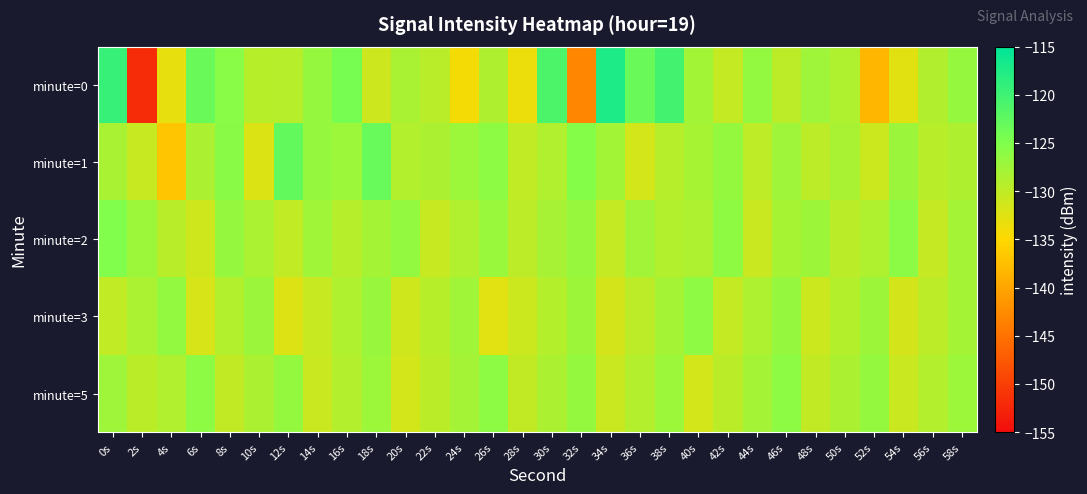

Reading right to left, list all the values displayed in this chart.

minute=0: 58s=-126.7	56s=-129.0	54s=-132.7	52s=-138.4	50s=-128.8	48s=-127.5	46s=-129.8	44s=-126.5	42s=-130.4	40s=-127.8	38s=-120.3	36s=-123.3	34s=-117.3	32s=-143.0	30s=-121.0	28s=-133.5	26s=-128.7	24s=-134.2	22s=-129.6	20s=-128.2	18s=-131.0	16s=-124.4	14s=-126.8	12s=-129.3	10s=-129.4	8s=-125.8	6s=-123.3	4s=-133.2	2s=-151.9	0s=-119.3
minute=1: 58s=-128.7	56s=-129.5	54s=-127.2	52s=-131.0	50s=-128.3	48s=-129.8	46s=-127.5	44s=-130.0	42s=-126.7	40s=-128.1	38s=-129.3	36s=-131.5	34s=-127.8	32s=-125.4	30s=-128.9	28s=-130.2	26s=-126.1	24s=-127.3	22s=-128.5	20s=-129.0	18s=-123.1	16s=-127.3	14s=-126.8	12s=-122.8	10s=-132.2	8s=-125.8	6s=-128.5	4s=-136.9	2s=-130.6	0s=-128.3
minute=2: 58s=-127.9	56s=-130.5	54s=-126.0	52s=-128.8	50s=-129.7	48s=-127.4	46s=-128.1	44s=-130.9	42s=-126.3	40s=-128.6	38s=-129.0	36s=-127.7	34s=-130.4	32s=-126.9	30s=-128.2	28s=-129.8	26s=-127.1	24s=-128.9	22s=-130.7	20s=-126.5	18s=-128.0	16s=-129.3	14s=-127.6	12s=-130.1	10s=-128.4	8s=-126.8	6s=-131.2	4s=-129.5	2s=-127.3	0s=-125.1
minute=3: 58s=-128.0	56s=-129.8	54s=-131.6	52s=-127.4	50s=-129.2	48s=-131.0	46s=-126.8	44s=-128.6	42s=-130.4	40s=-126.2	38s=-128.0	36s=-129.8	34s=-131.6	32s=-127.4	30s=-129.2	28s=-131.0	26s=-132.8	24s=-127.6	22s=-129.4	20s=-131.2	18s=-127.0	16s=-128.8	14s=-130.6	12s=-132.4	10s=-127.2	8s=-129.0	6s=-131.8	4s=-126.6	2s=-128.4	0s=-130.2
minute=5: 58s=-127.3	56s=-129.1	54s=-130.9	52s=-126.7	50s=-128.5	48s=-130.3	46s=-126.1	44s=-127.9	42s=-129.7	40s=-131.5	38s=-127.3	36s=-129.1	34s=-130.9	32s=-126.7	30s=-128.5	28s=-130.3	26s=-126.1	24s=-127.9	22s=-129.7	20s=-131.5	18s=-127.3	16s=-129.1	14s=-130.9	12s=-126.7	10s=-128.5	8s=-130.3	6s=-126.1	4s=-128.9	2s=-129.7	0s=-127.5